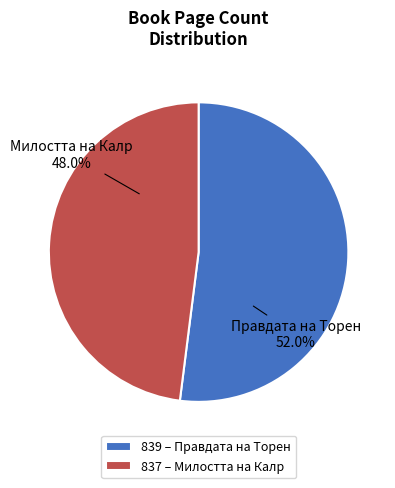

To the nearest percent, what is the average slice percentage?

50%